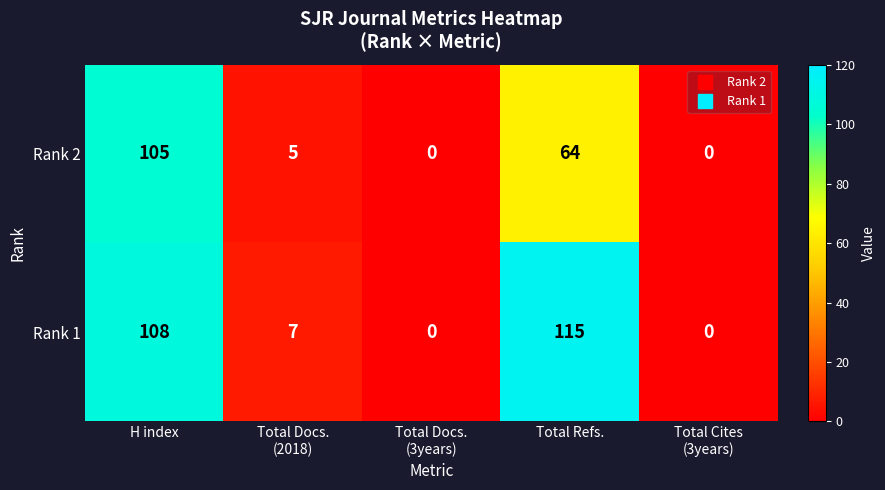

How many values in the Rank 2 series are below 5?

2